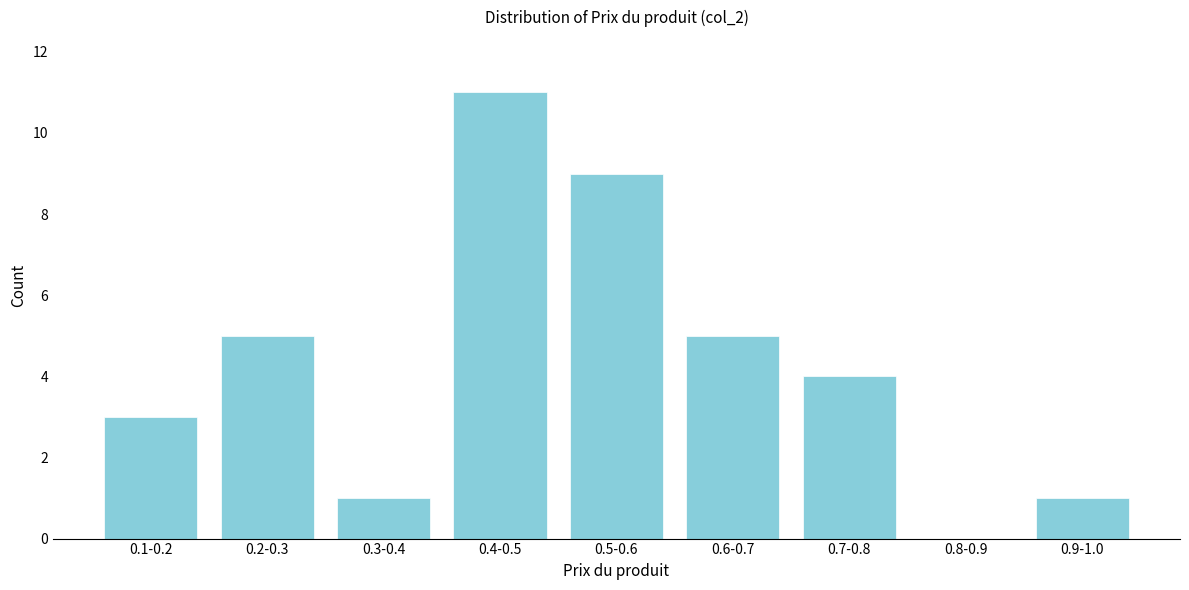

Reading right to left, transcribe all the data shown in this chart.

0.9-1.0=1	0.8-0.9=0	0.7-0.8=4	0.6-0.7=5	0.5-0.6=9	0.4-0.5=11	0.3-0.4=1	0.2-0.3=5	0.1-0.2=3